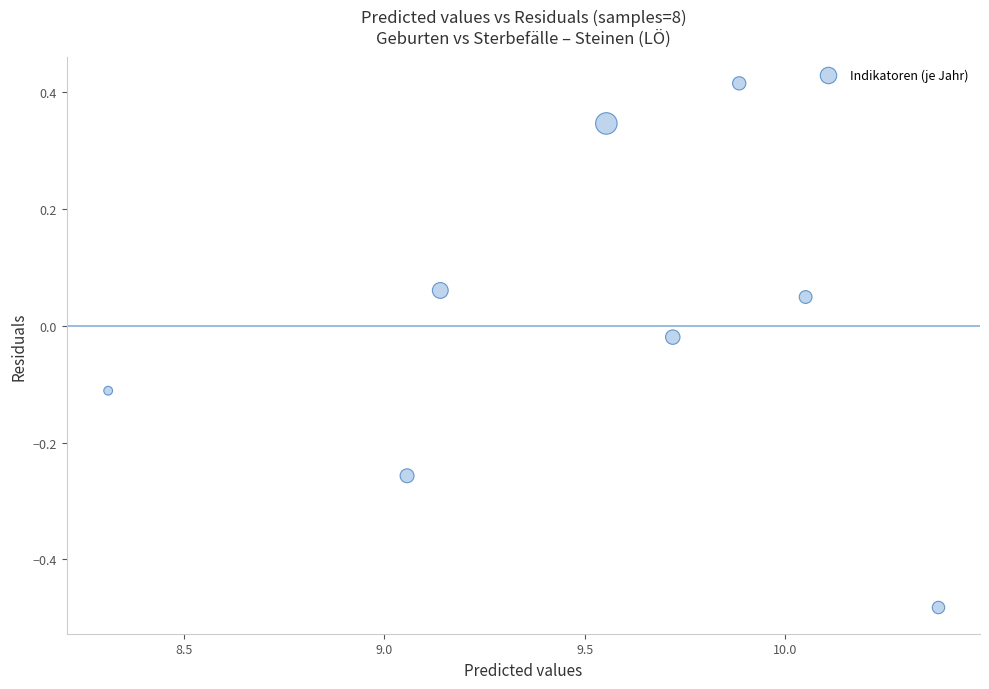

What is the average X value?

9.5